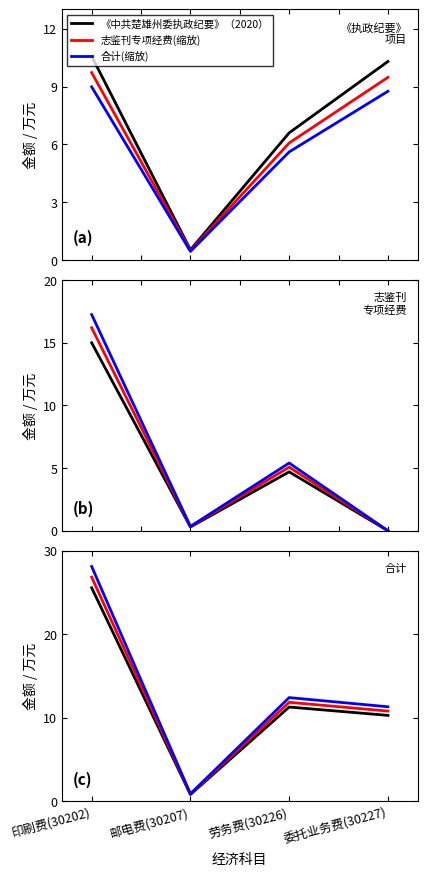

Which series has the largest total across all categories?

合计